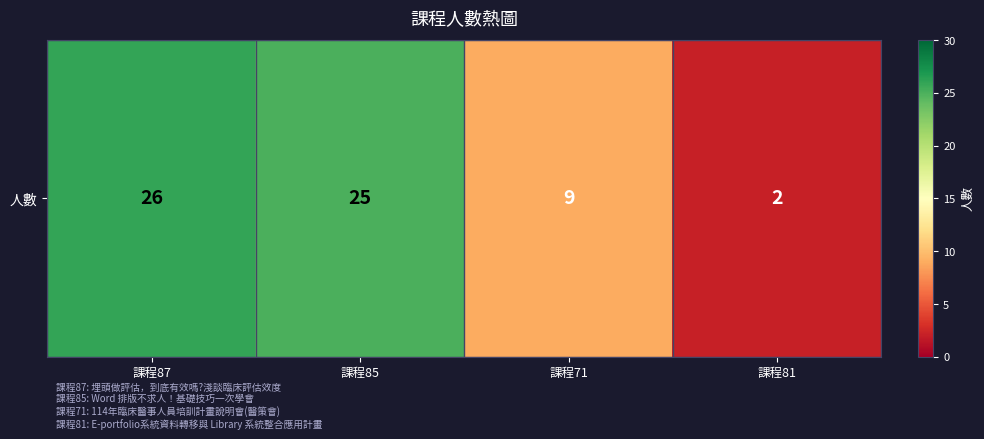

What is the average value?

16